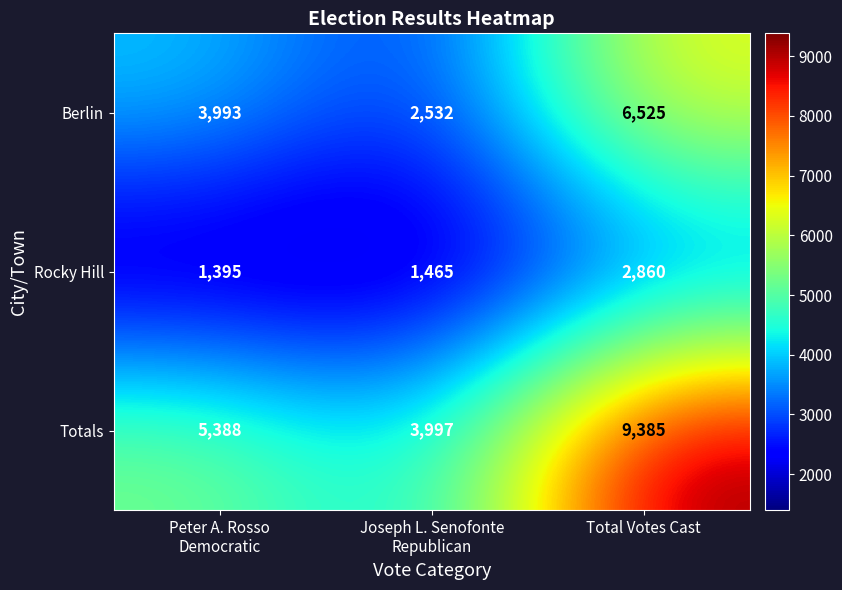

Count the number of categories in the chart.

3